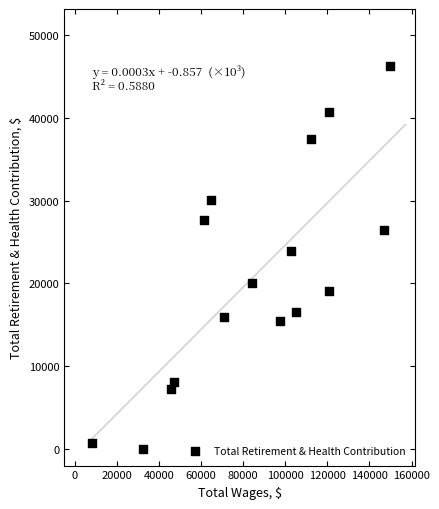

What Y value in the scatter plot is closest to 23103?

23865